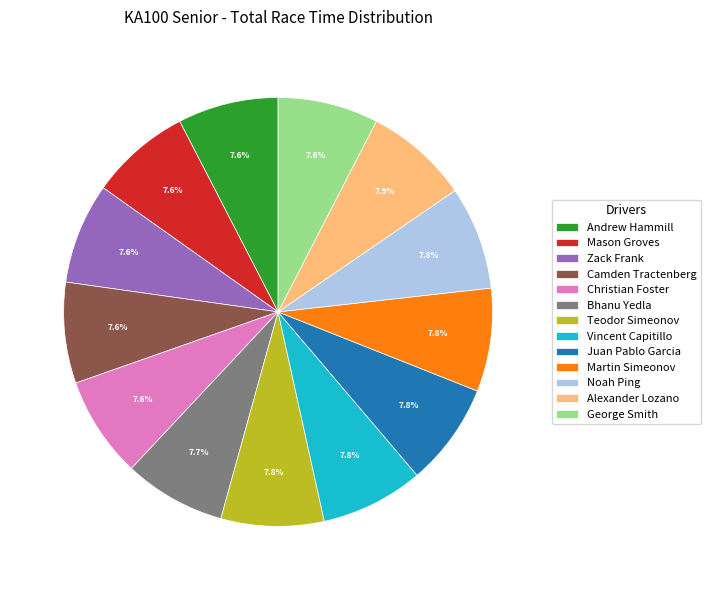

What is the ratio of the value at Christian Foster to the value at Martin Simeonov?

1.0